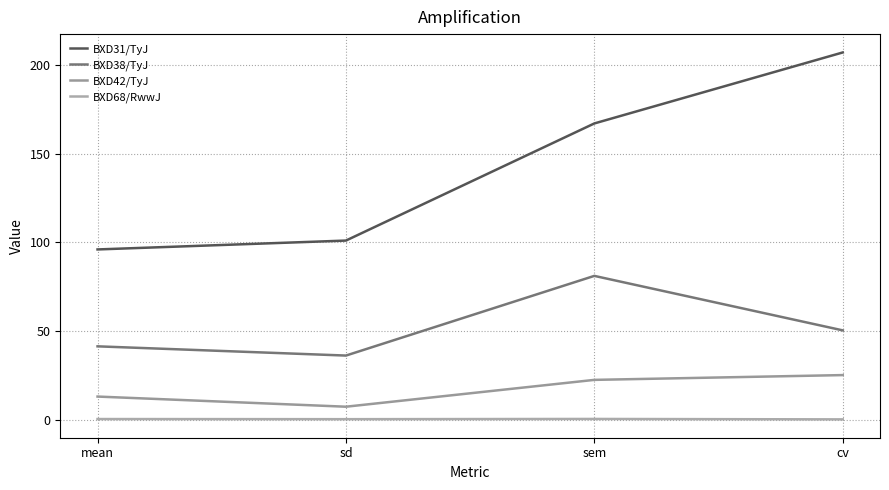

Which series has the widest spread of values?

BXD31/TyJ